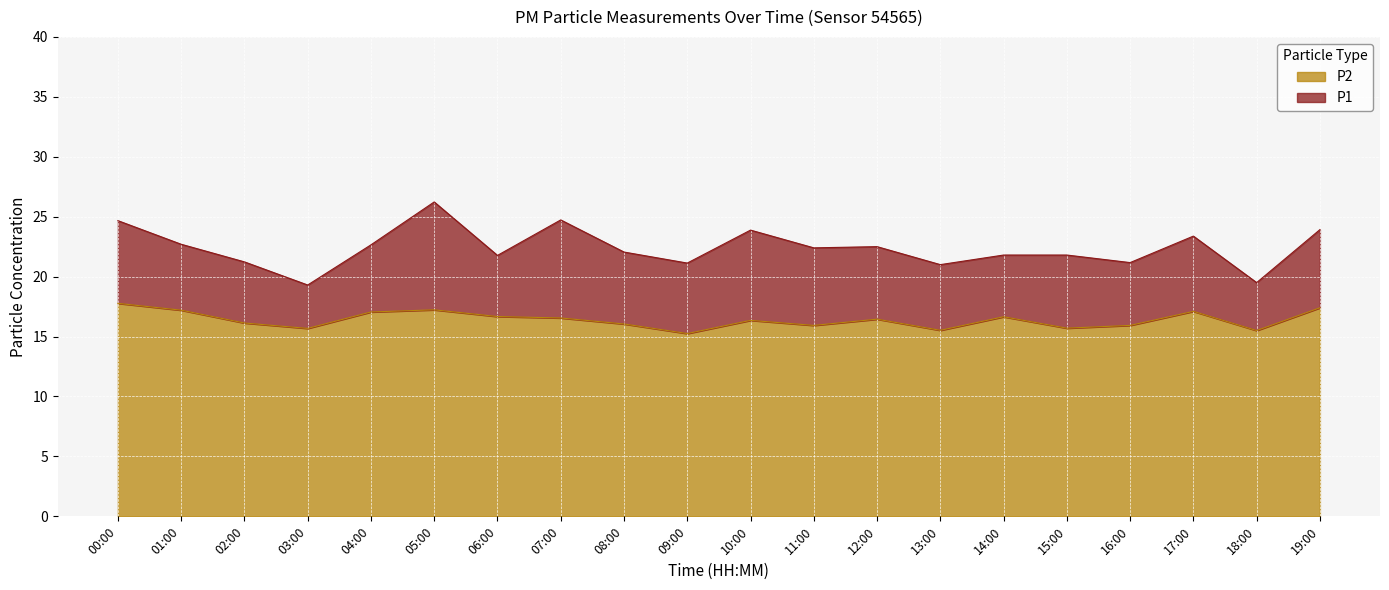

What is the average value of the P2 series?

16.4